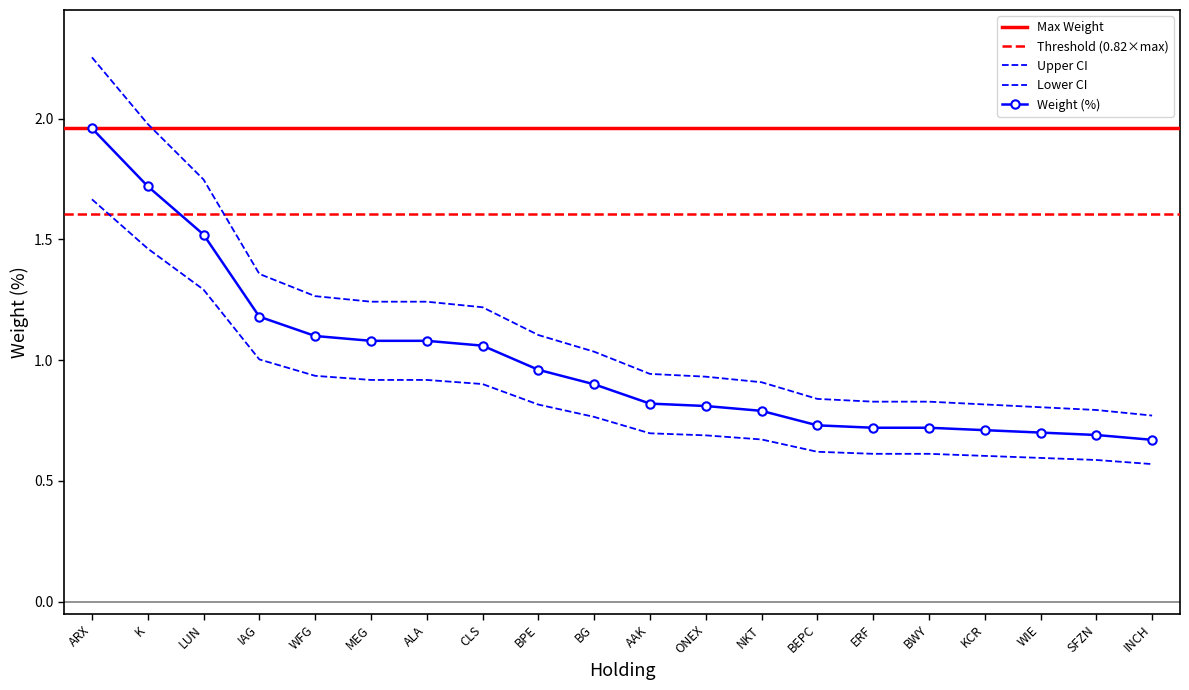

How many lines are shown in the chart?

3